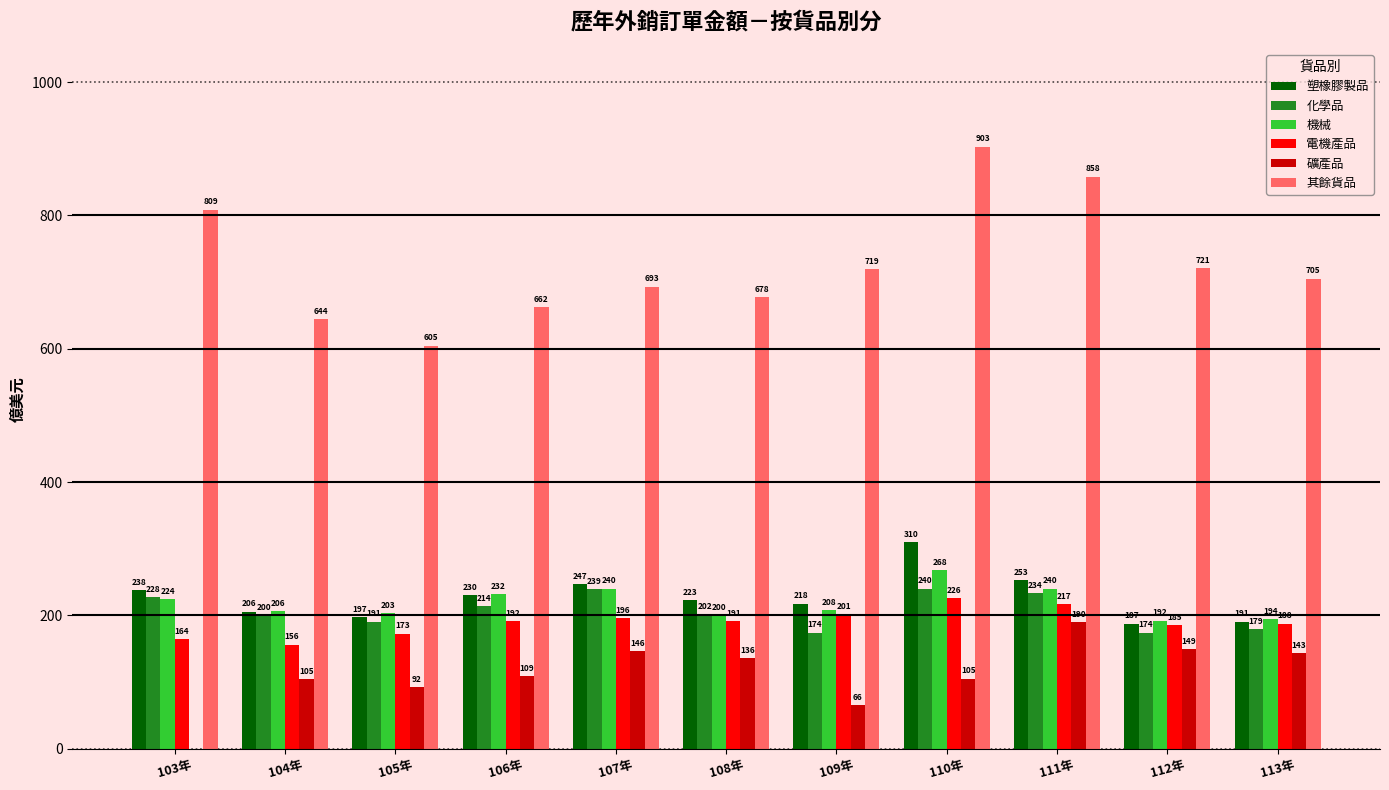

What is the maximum value shown in the chart?

903.0